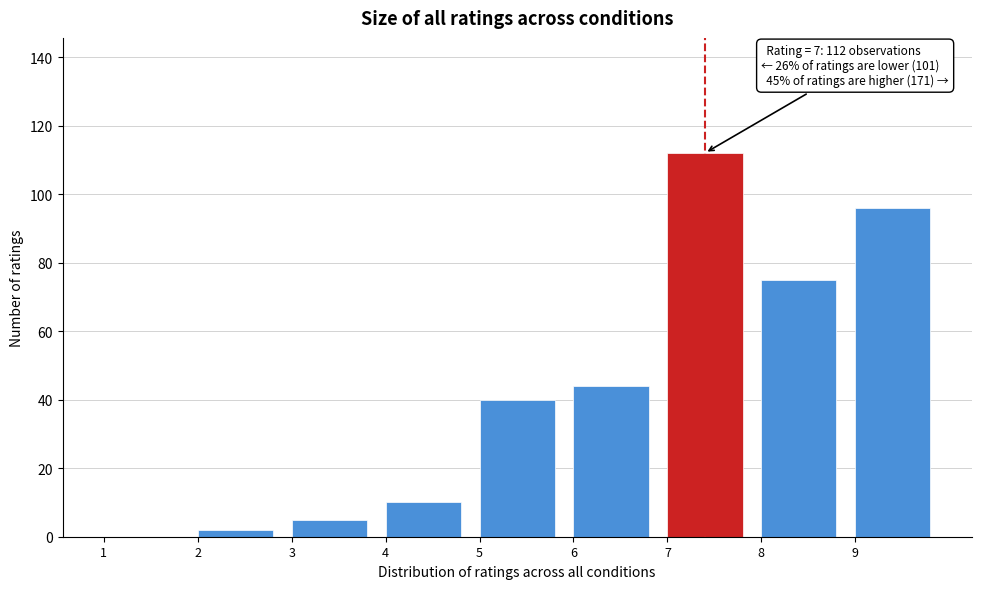

Over which range of the x-axis is the bar tallest?

7 to 8